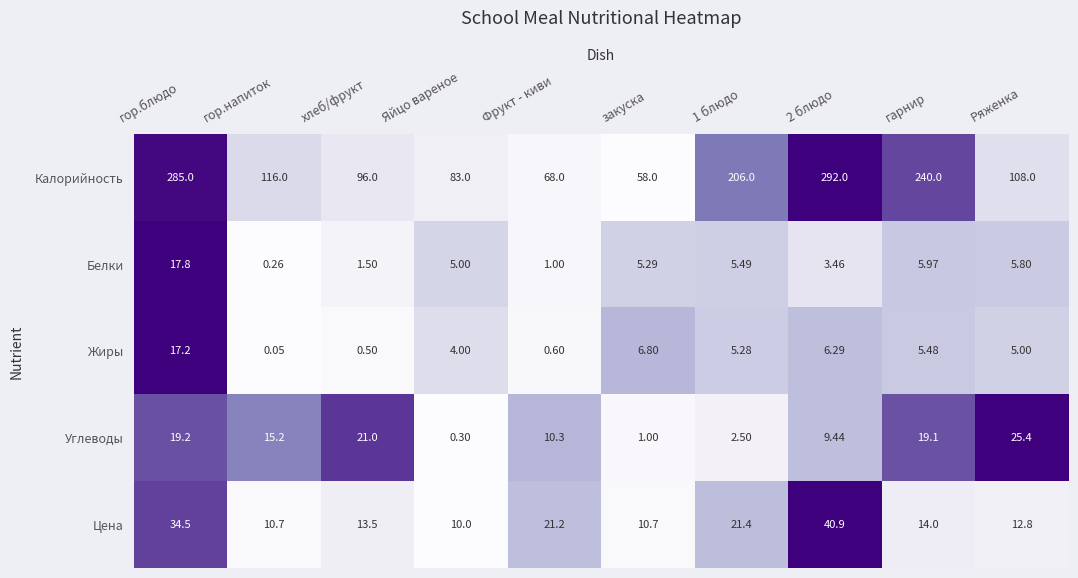

Where does the Белки series first go above 5?

гор.блюдо